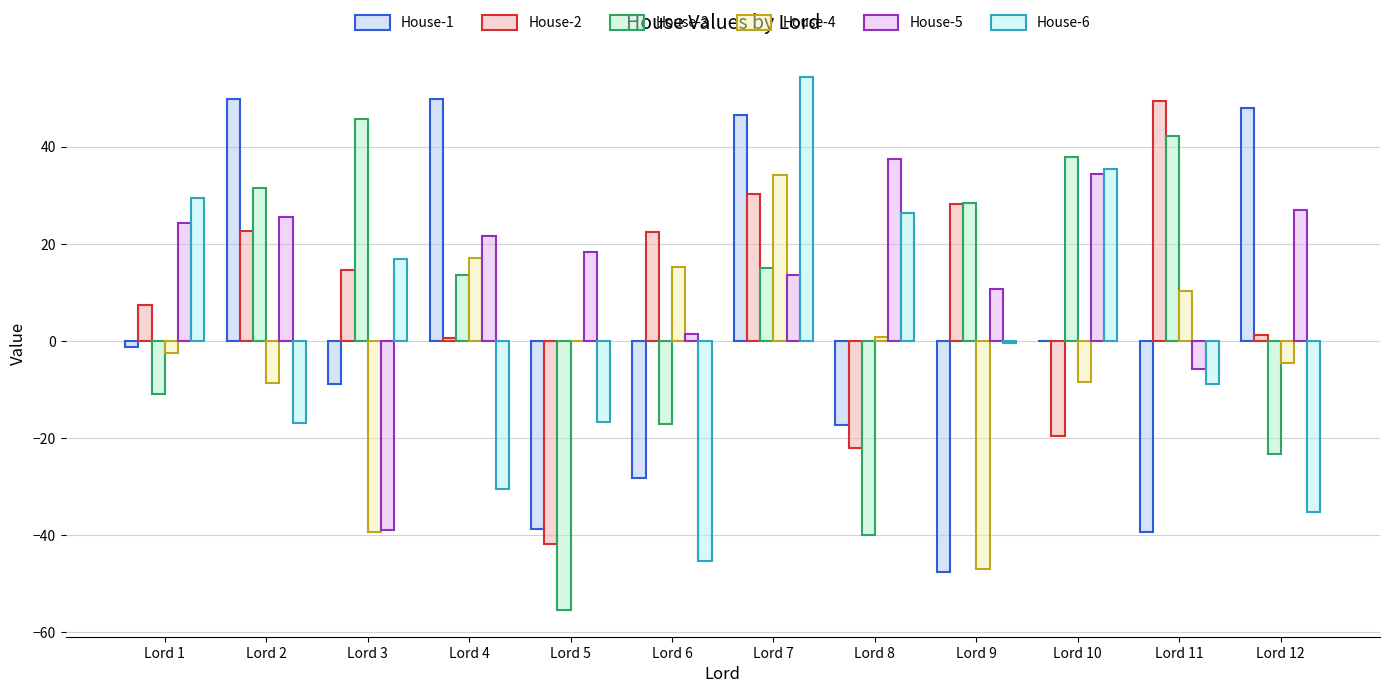

What is the maximum value shown in the chart?

54.4